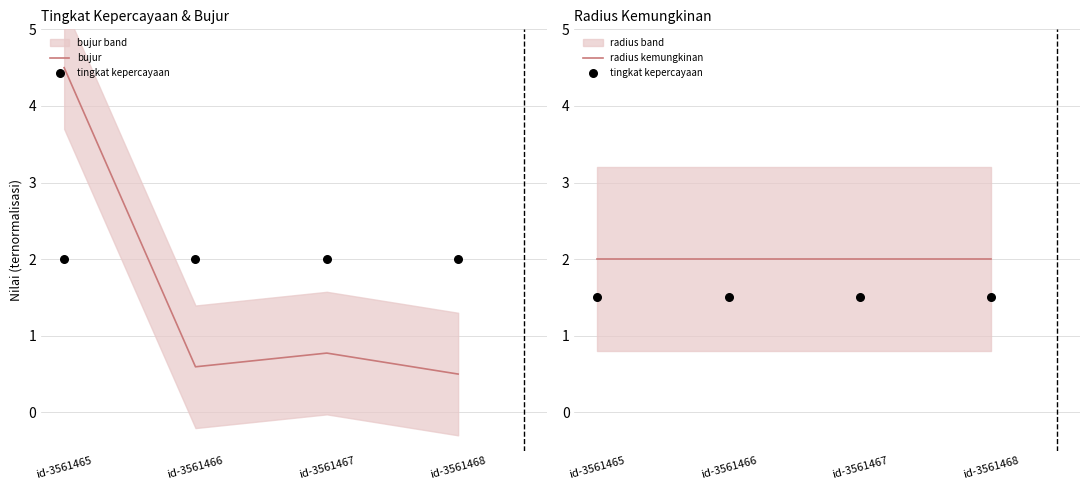

At which category is the sum across all series the highest?

id-3561465